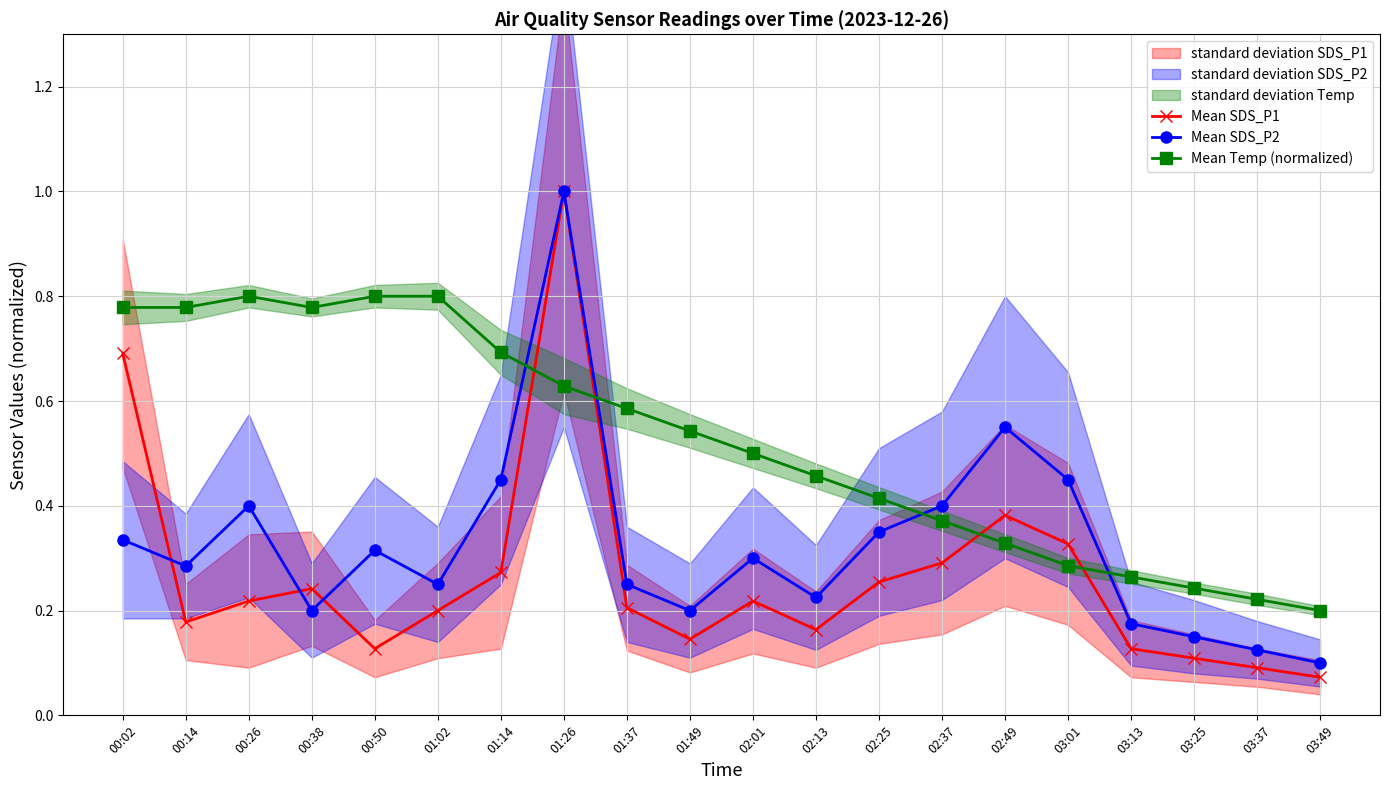

What is the label of the 16th point from the left?

03:01